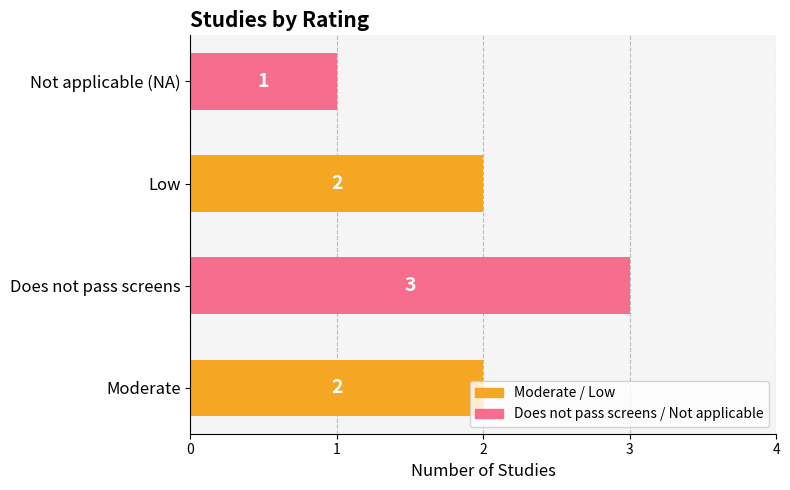

How many series are shown in this chart?

1